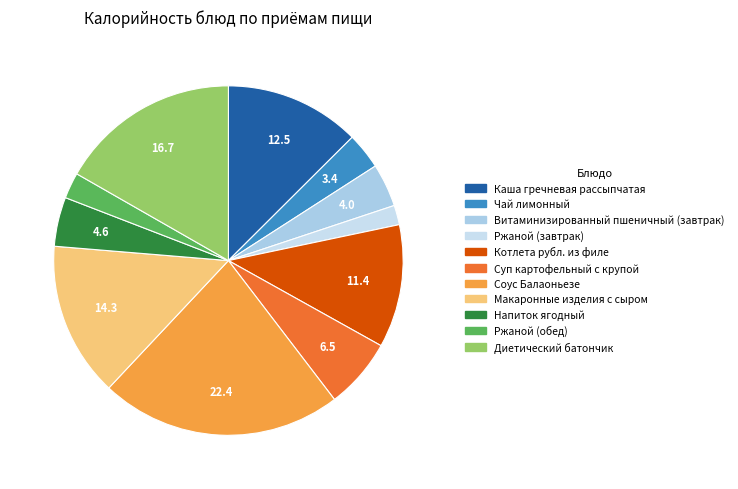

The Каша гречневая рассыпчатая slice represents 13% of the pie. True or false?

True